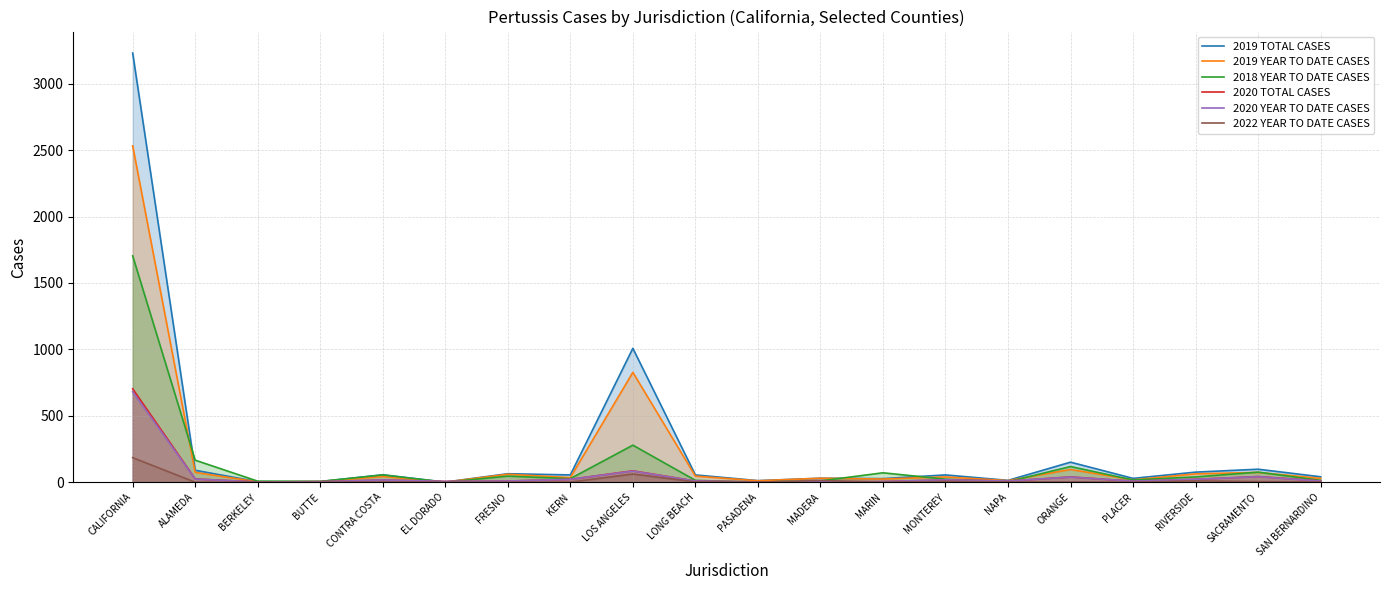

Which series has the largest total across all categories?

2019 TOTAL CASES